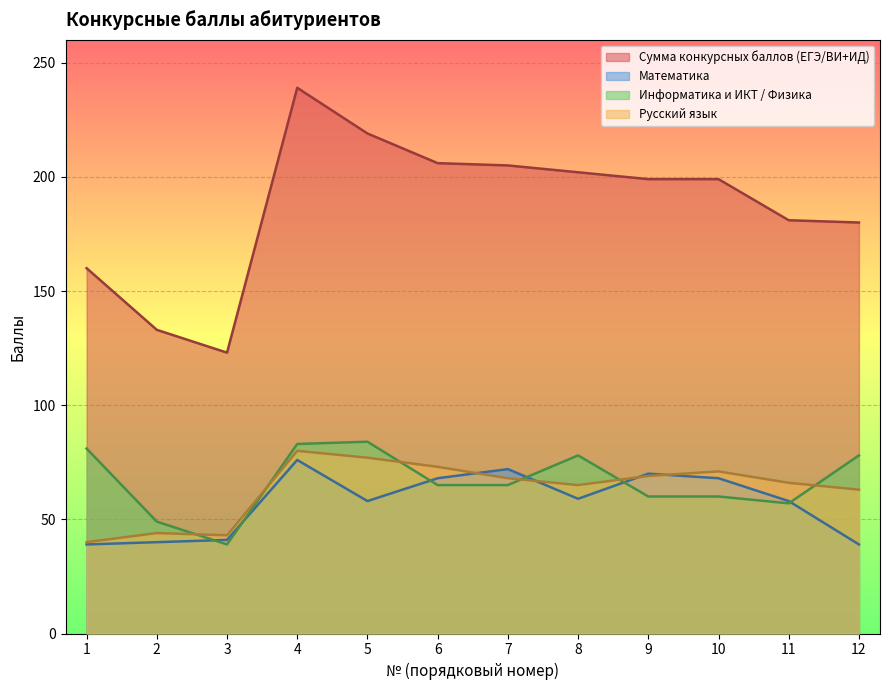

At how many categories does at least one series exceed 91?

12